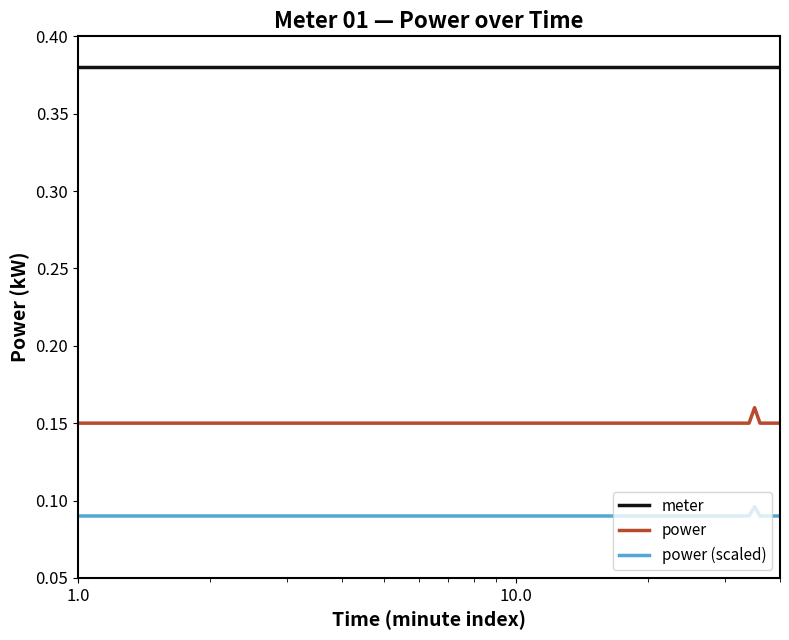

Rank the series by their average value, from highest to lowest.

meter, power, power (scaled)